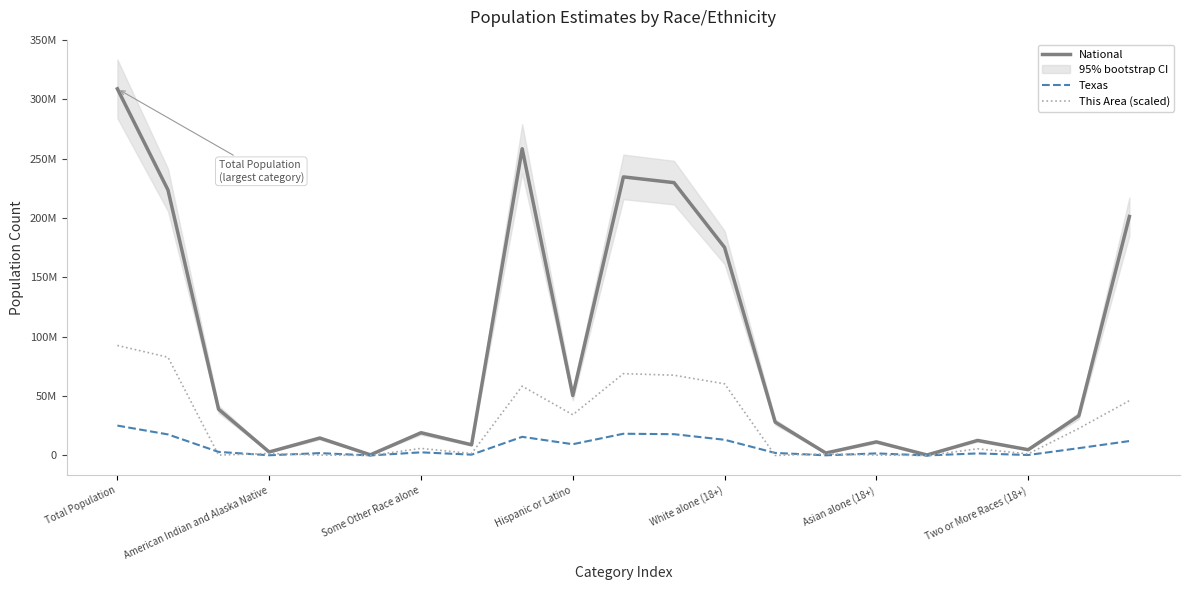

Rank the series by their maximum value, from highest to lowest.

National, This Area (scaled), Texas